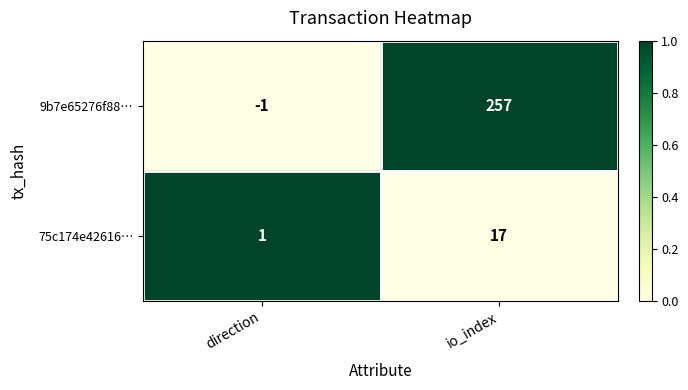

The 9b7e65276f88… series shows 0 at direction. True or false?

False